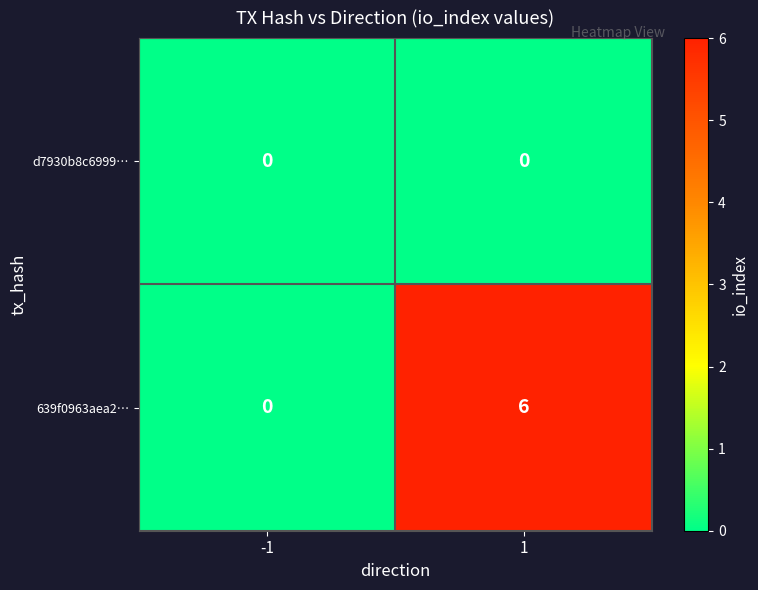

Which series has the largest total across all categories?

639f0963aea2…